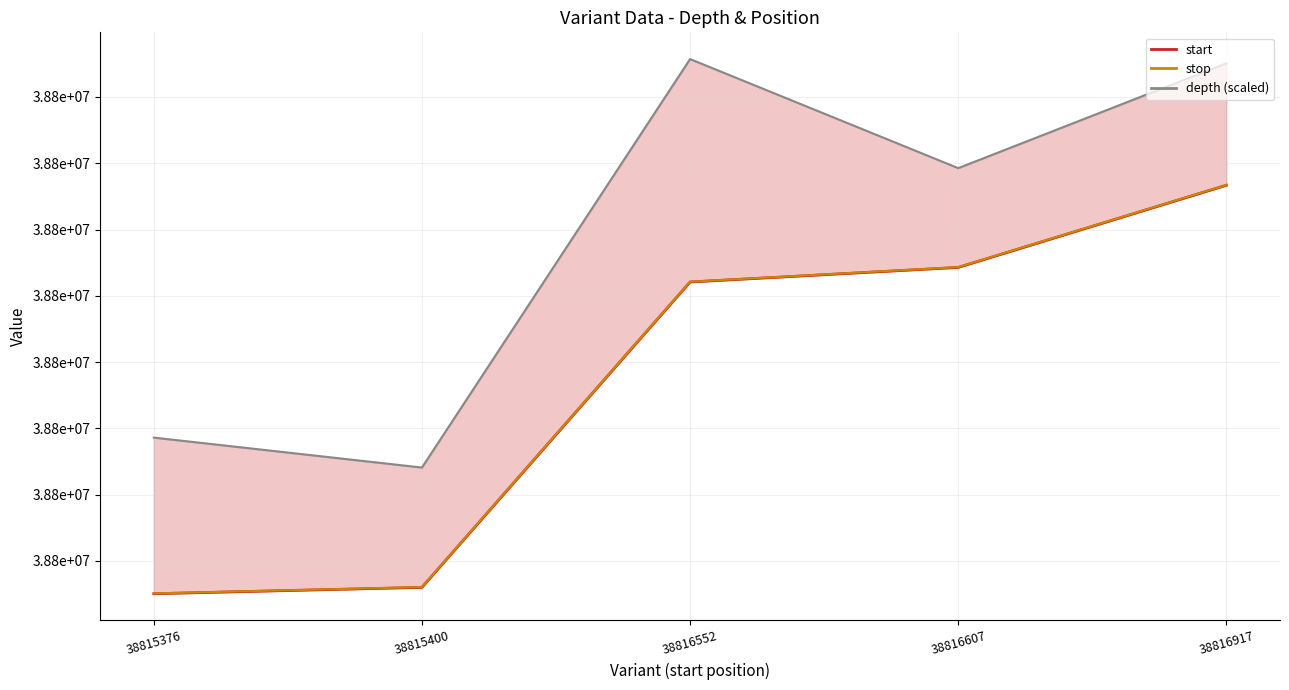

True or false: stop and depth (scaled) cross at least once.

False